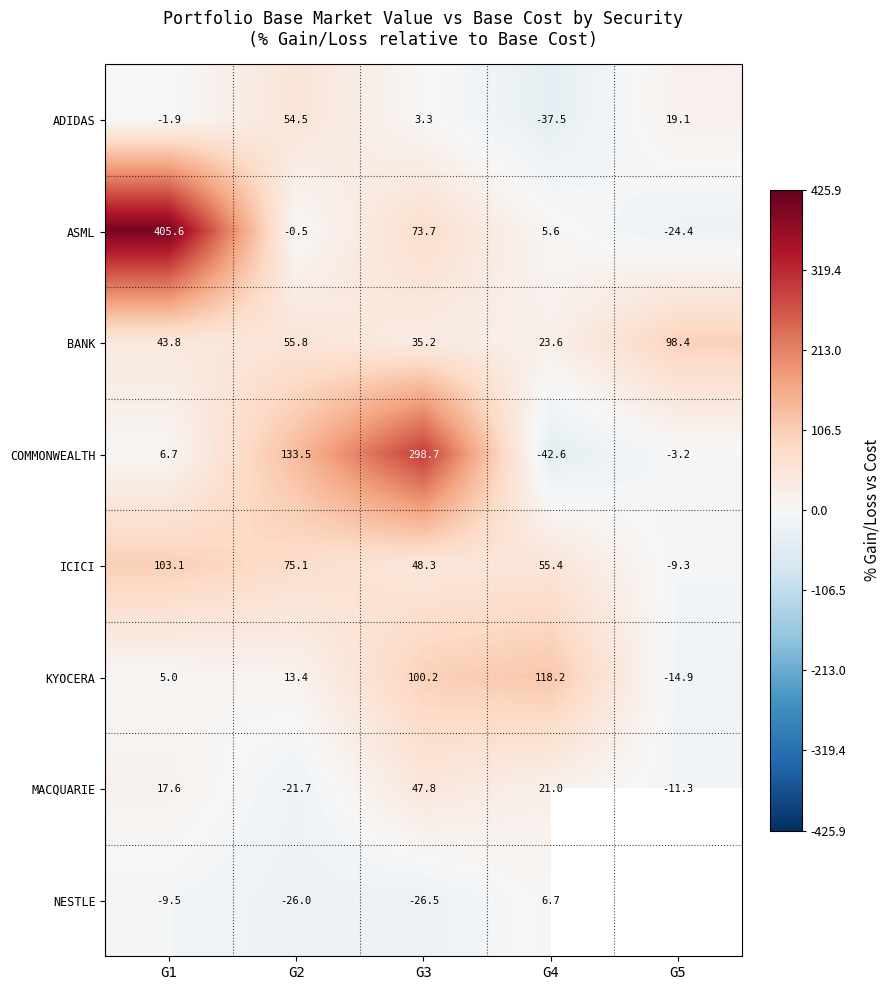

What value does the ASML series have at G2?

-0.5